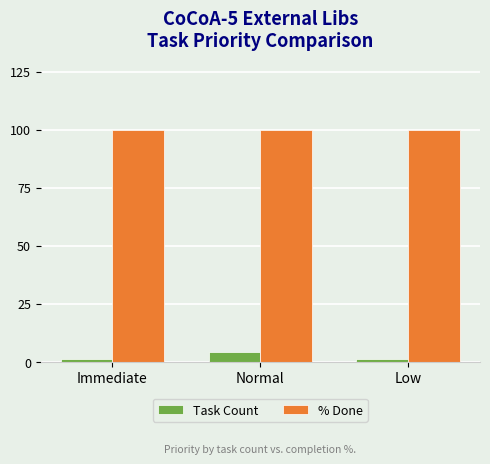

What is the maximum value for % Done?

100